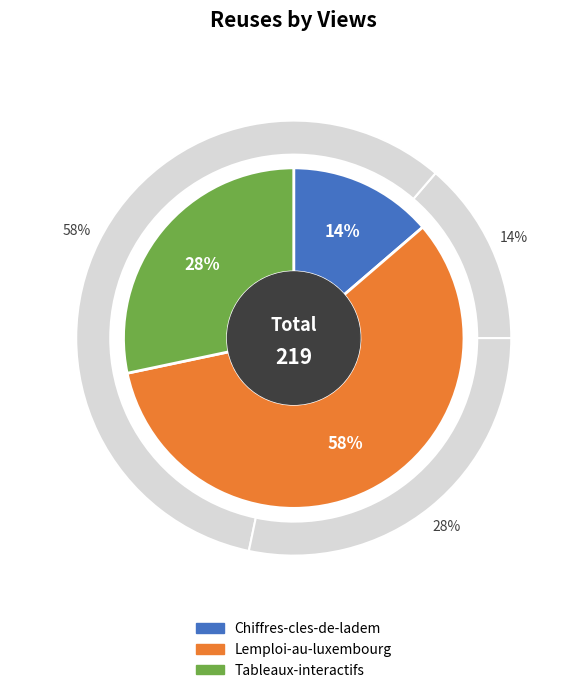

Combined, what portion of the pie is Tableaux-interactifs and Chiffres-cles-de-ladem?

42.0%